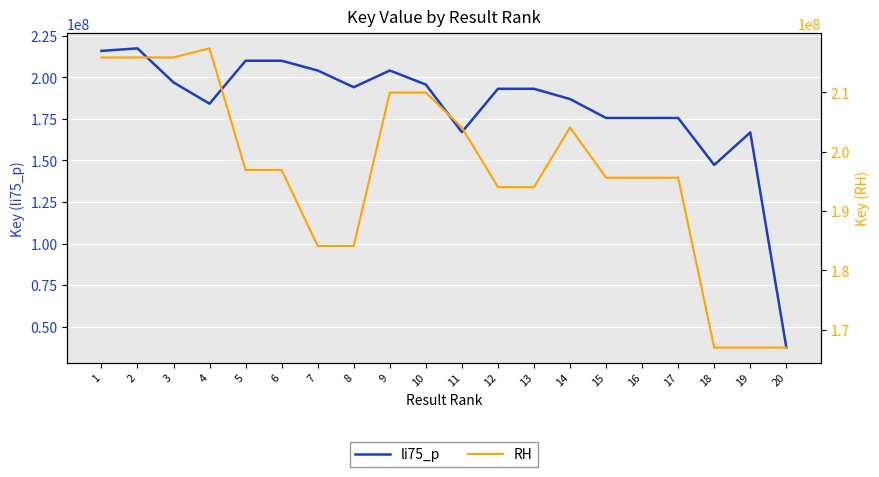

What is the difference between the li75_p values at 12 and 8?

952387